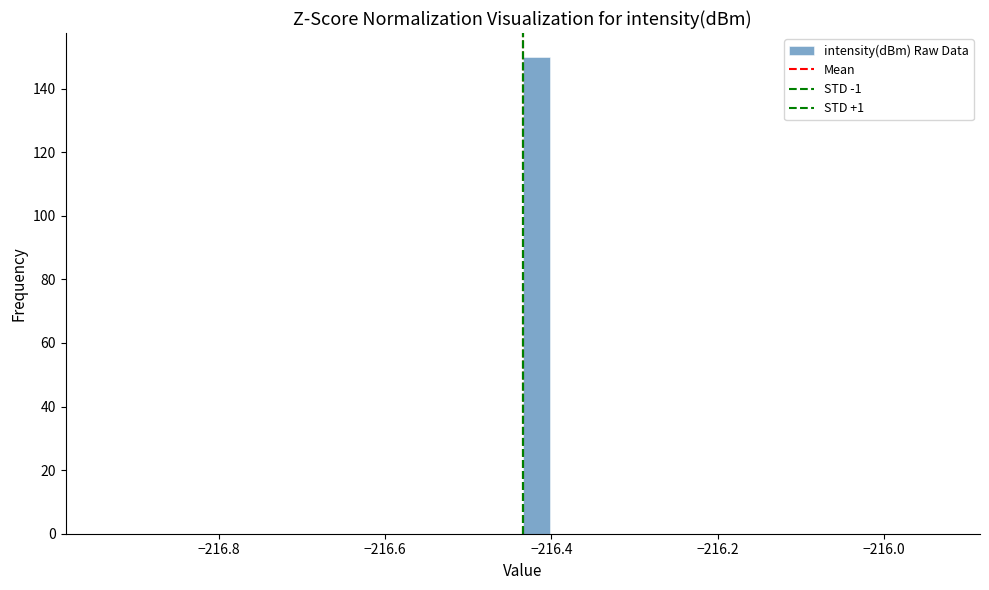

Around what value on the x-axis is the tallest bar? Give the approximate position of its centre, as read against the axis.

-216.42